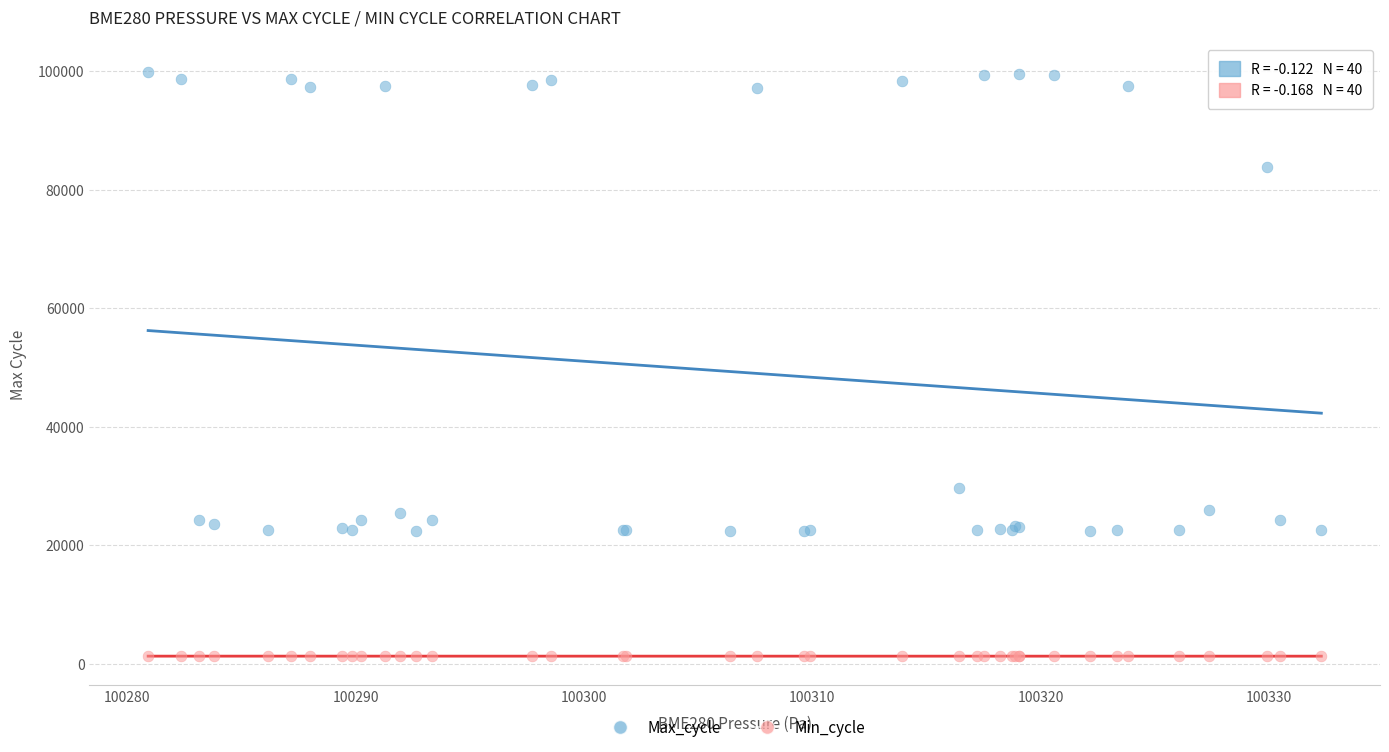

Which series contains the lowest Y value?

Min_cycle